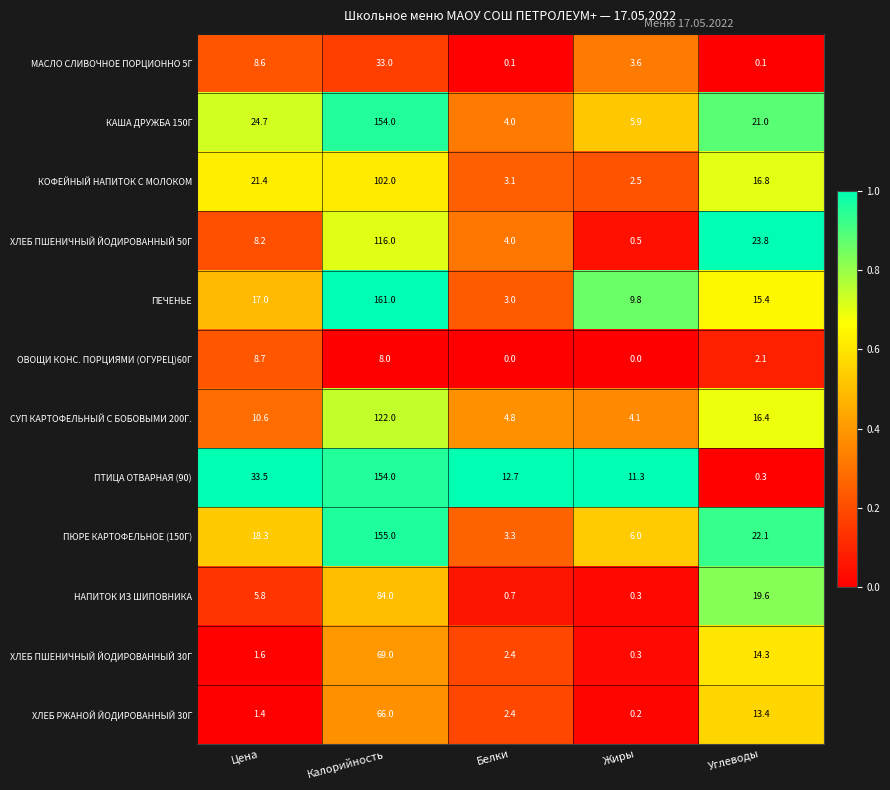

What is the sum of the ХЛЕБ ПШЕНИЧНЫЙ ЙОДИРОВАННЫЙ 30Г values at Калорийность and Углеводы?

83.3